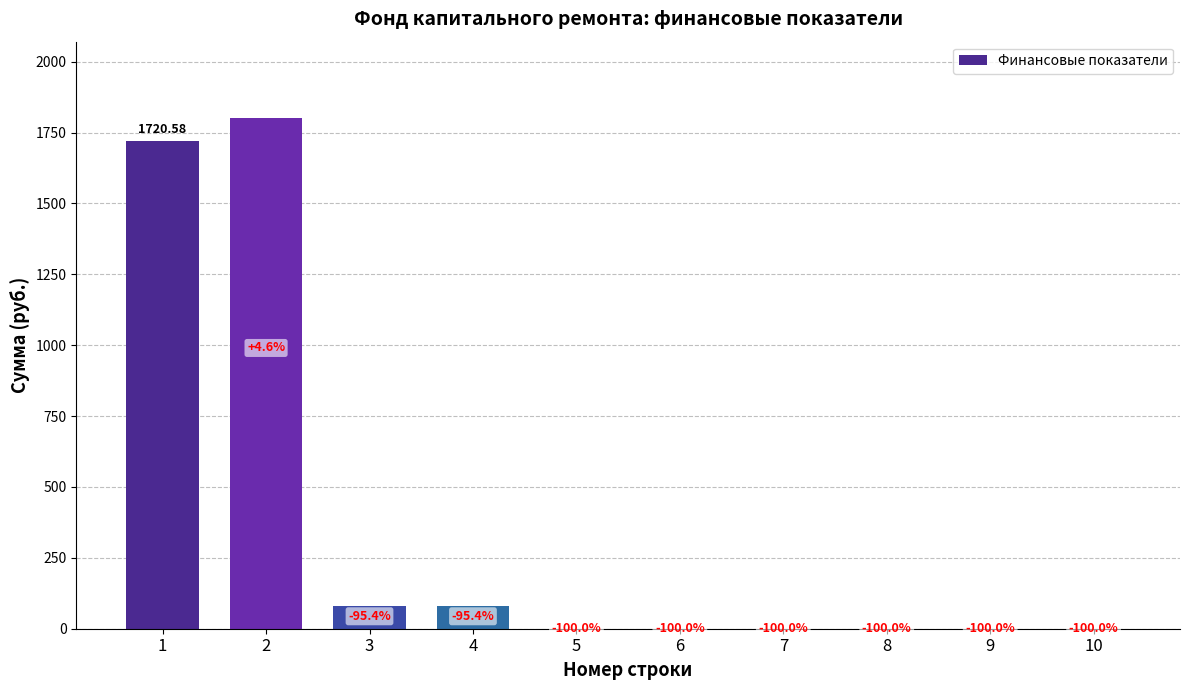

List the labels in order of value, largest first.

2, 1, 3, 4, 5, 6, 7, 8, 9, 10